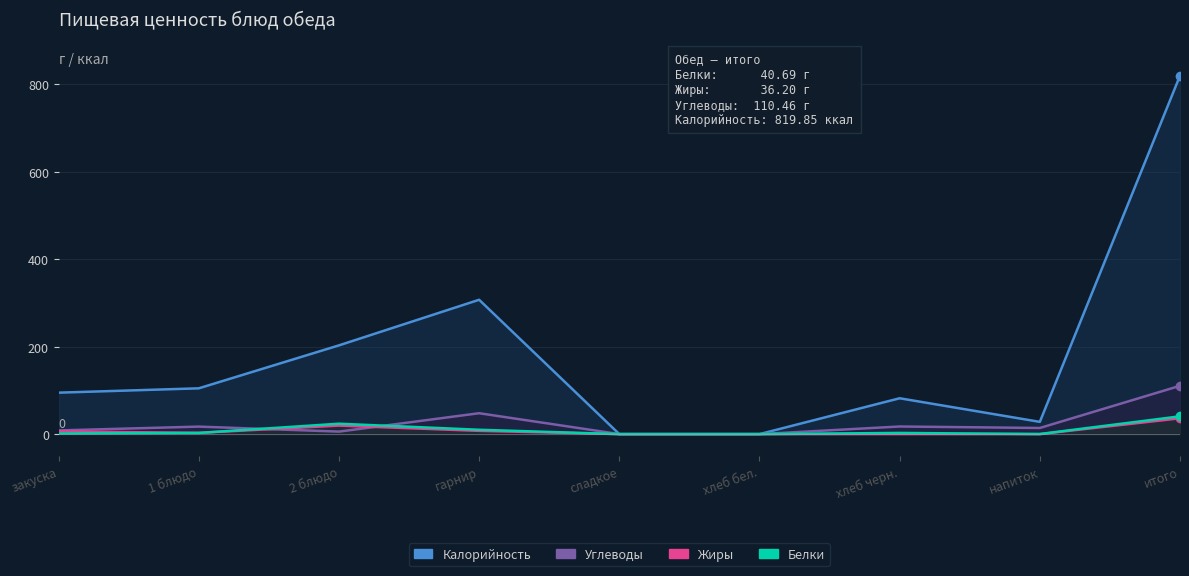

How many lines are shown in the chart?

4